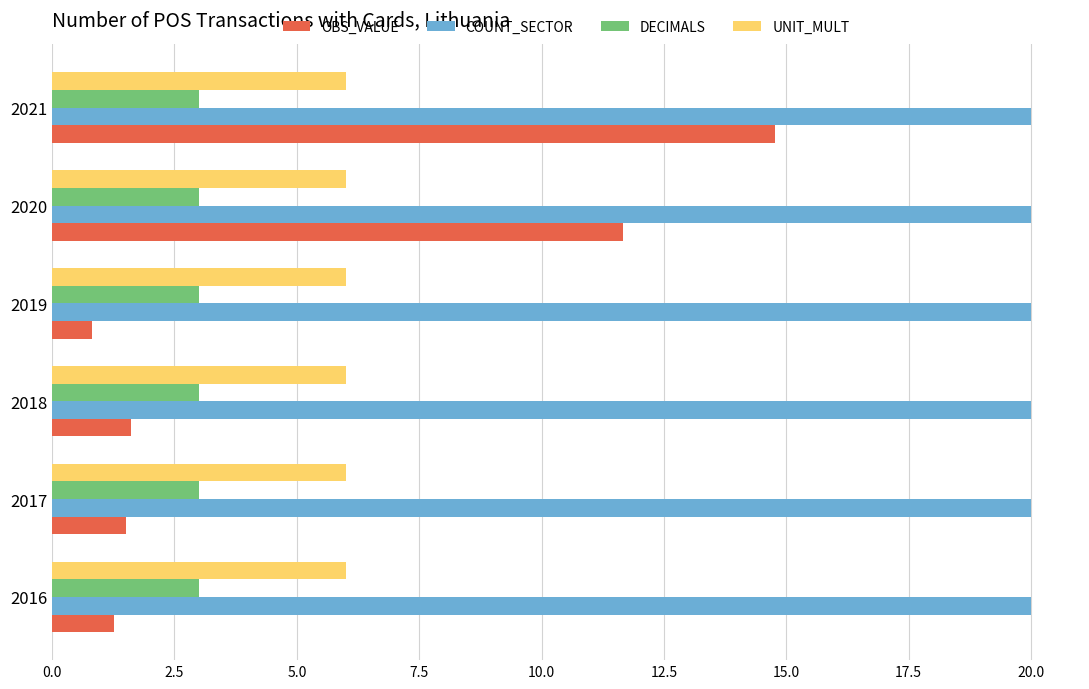

What is the sum of all DECIMALS values?

18.0